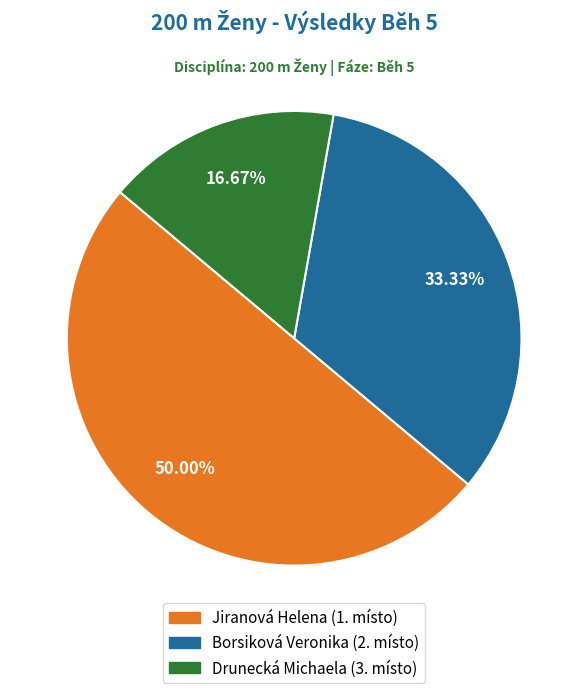

What is the smallest slice in the pie chart?

Drunecká Michaela